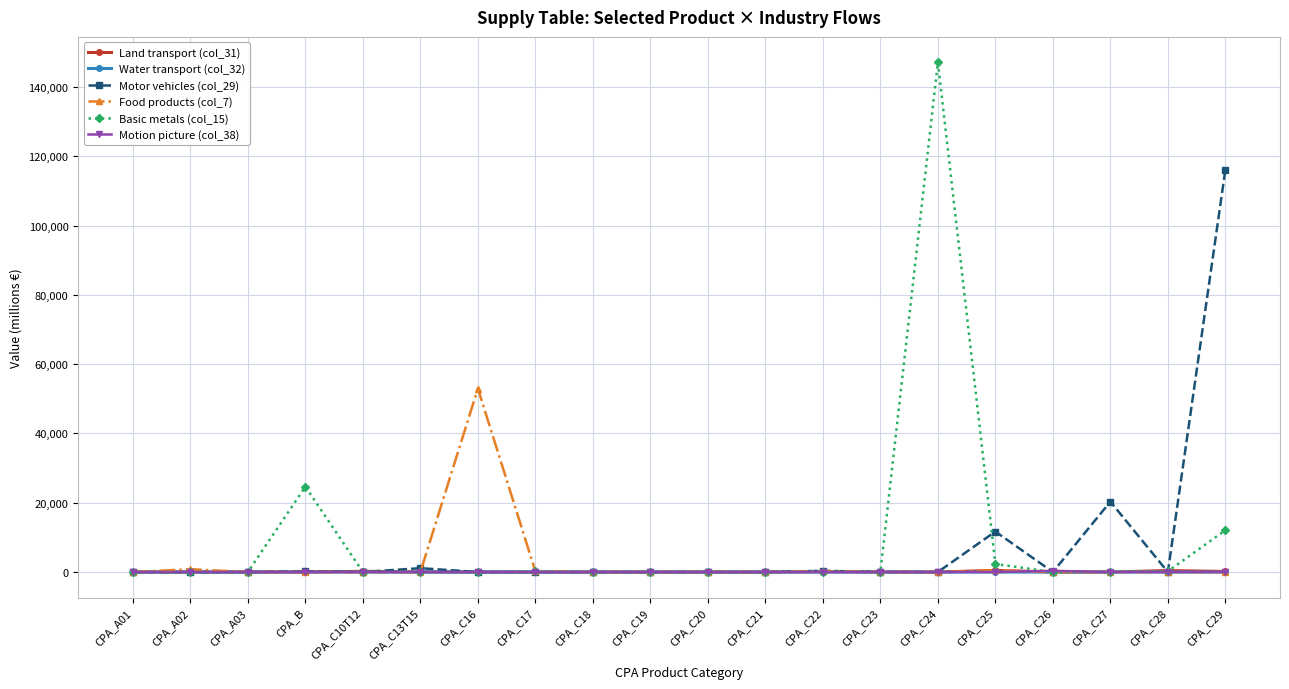

Which category has the highest value across all series?

CPA_C24